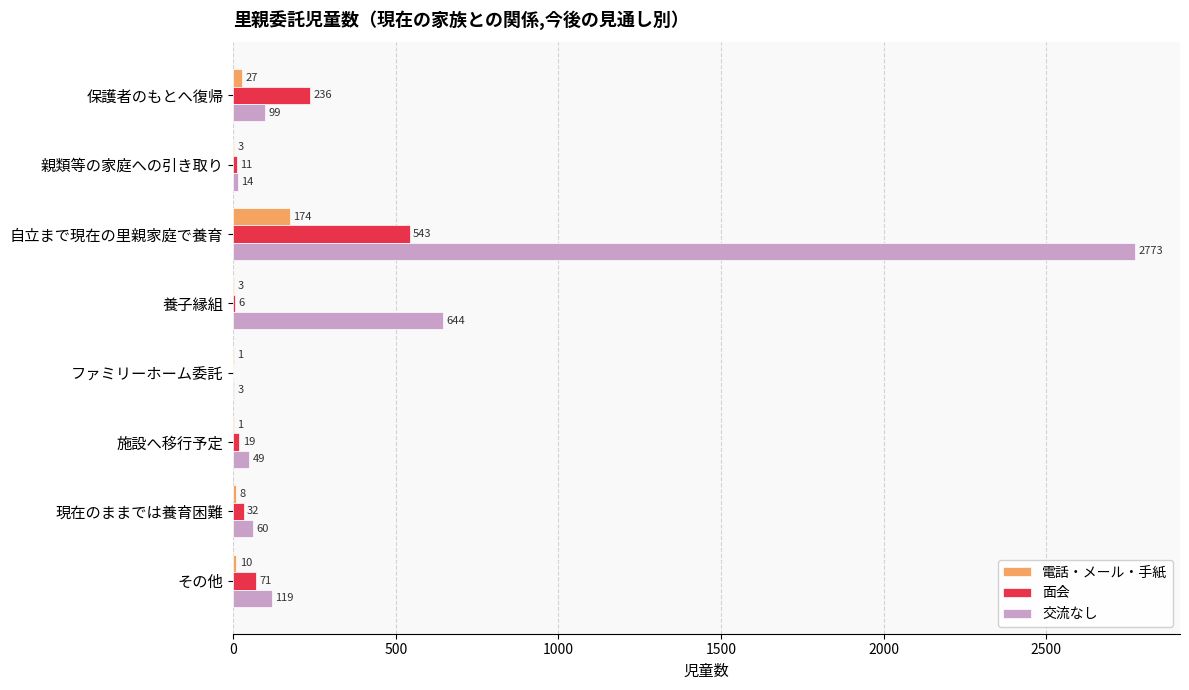

Which series changed the most between ファミリーホーム委託 and 現在のままでは養育困難?

交流なし